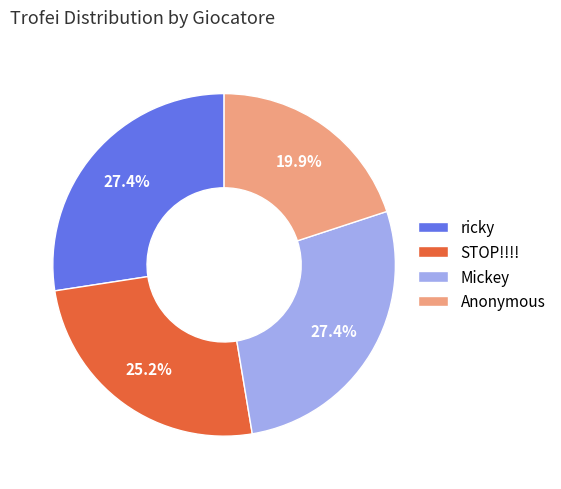

Does Anonymous account for over 50% of the chart?

No